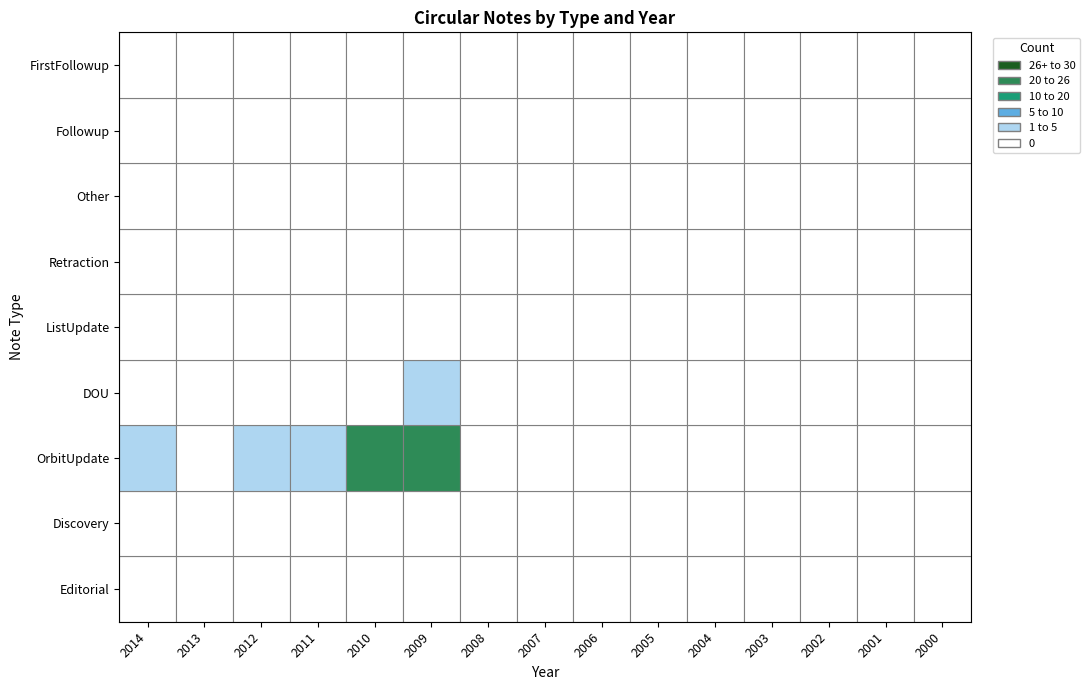

Which category has the highest value in the DOU series?

2009